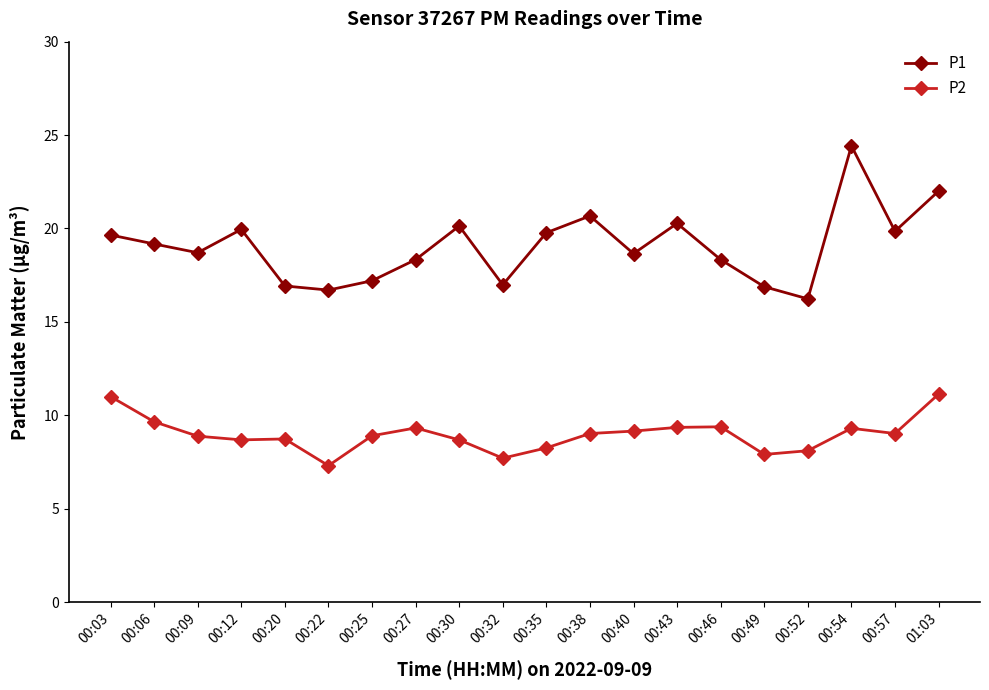

What is the difference between the maximum and second lowest values in the P1 series?

7.7